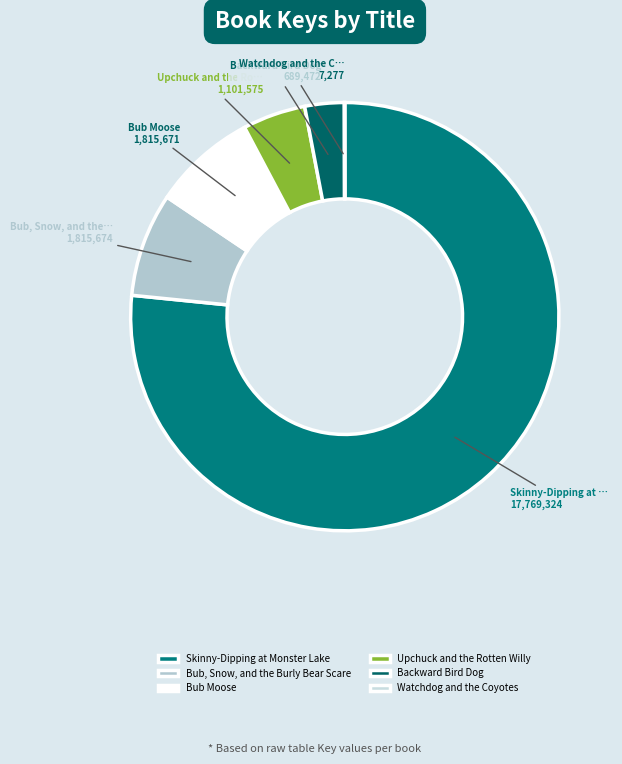

Which has a higher value, Bub Moose or Backward Bird Dog?

Bub Moose